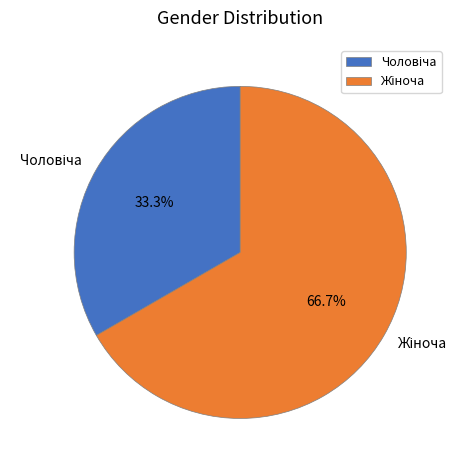

Does any single category account for the majority?

Yes